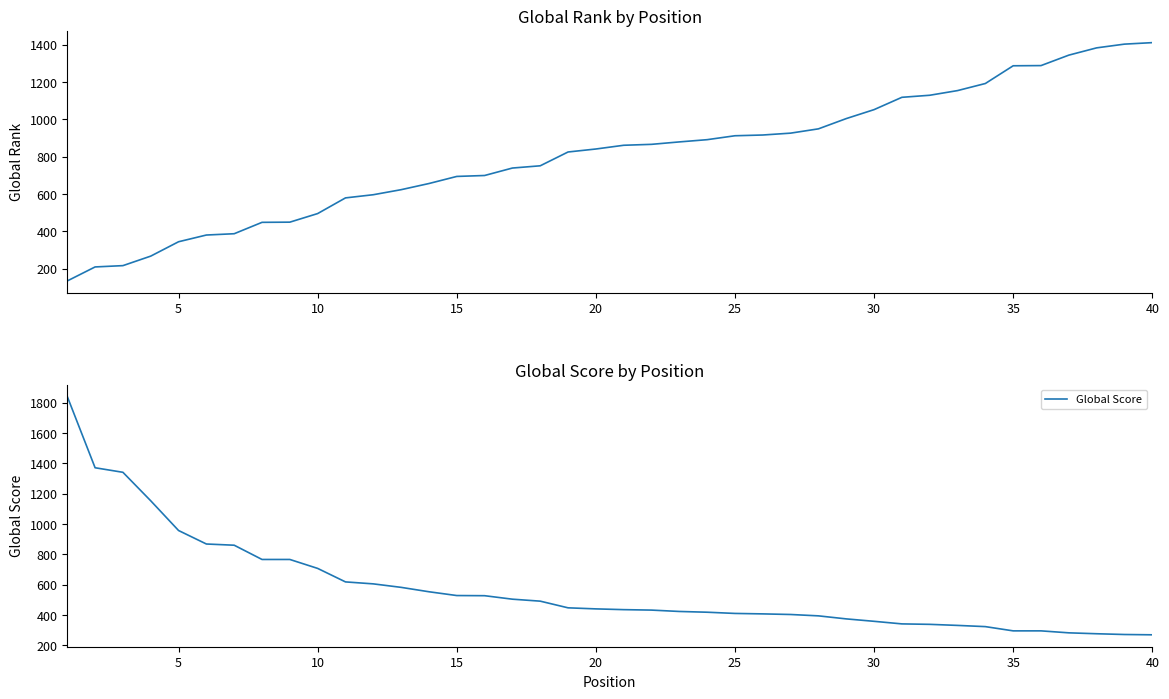

Does the chart have visible grid lines?

No